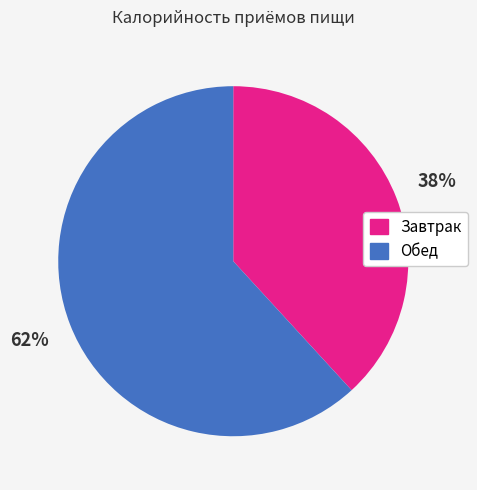

Do Обед and Завтрак together represent more than half of the pie?

Yes